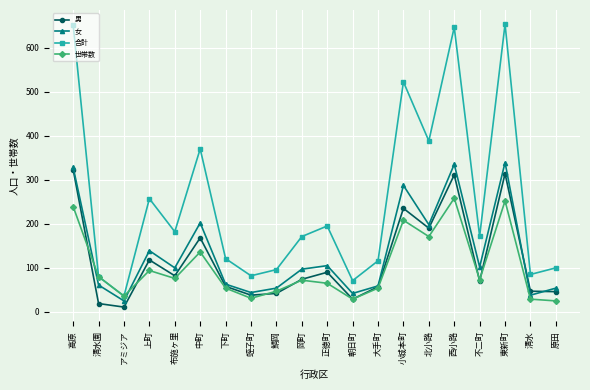

What is the smallest value displayed?

11